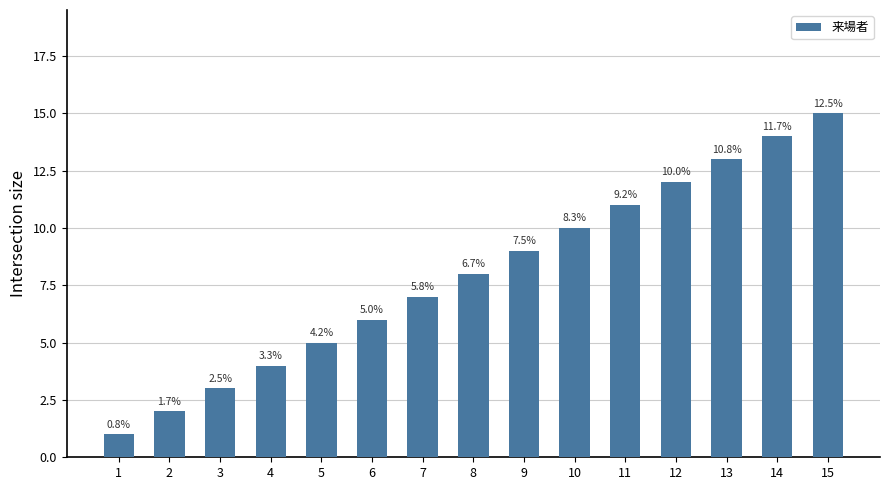

List the labels in order of value, smallest first.

1, 2, 3, 4, 5, 6, 7, 8, 9, 10, 11, 12, 13, 14, 15